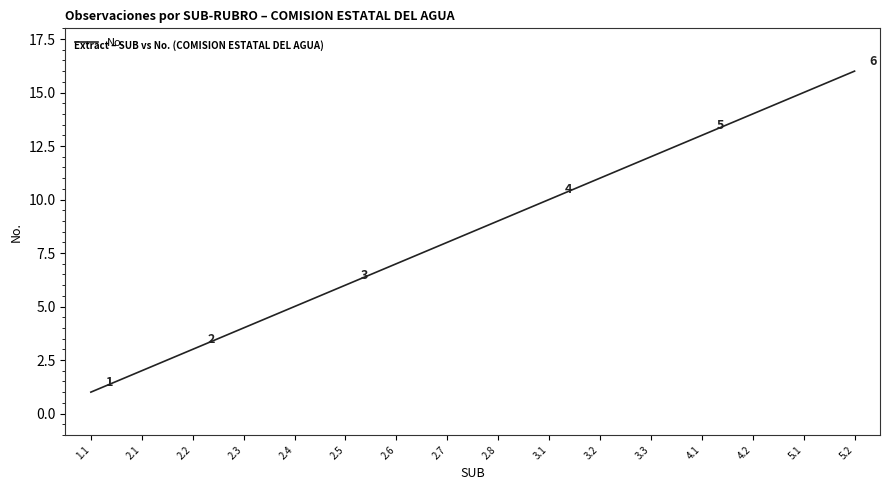

Where is the data nearest to the value 8?

2.7